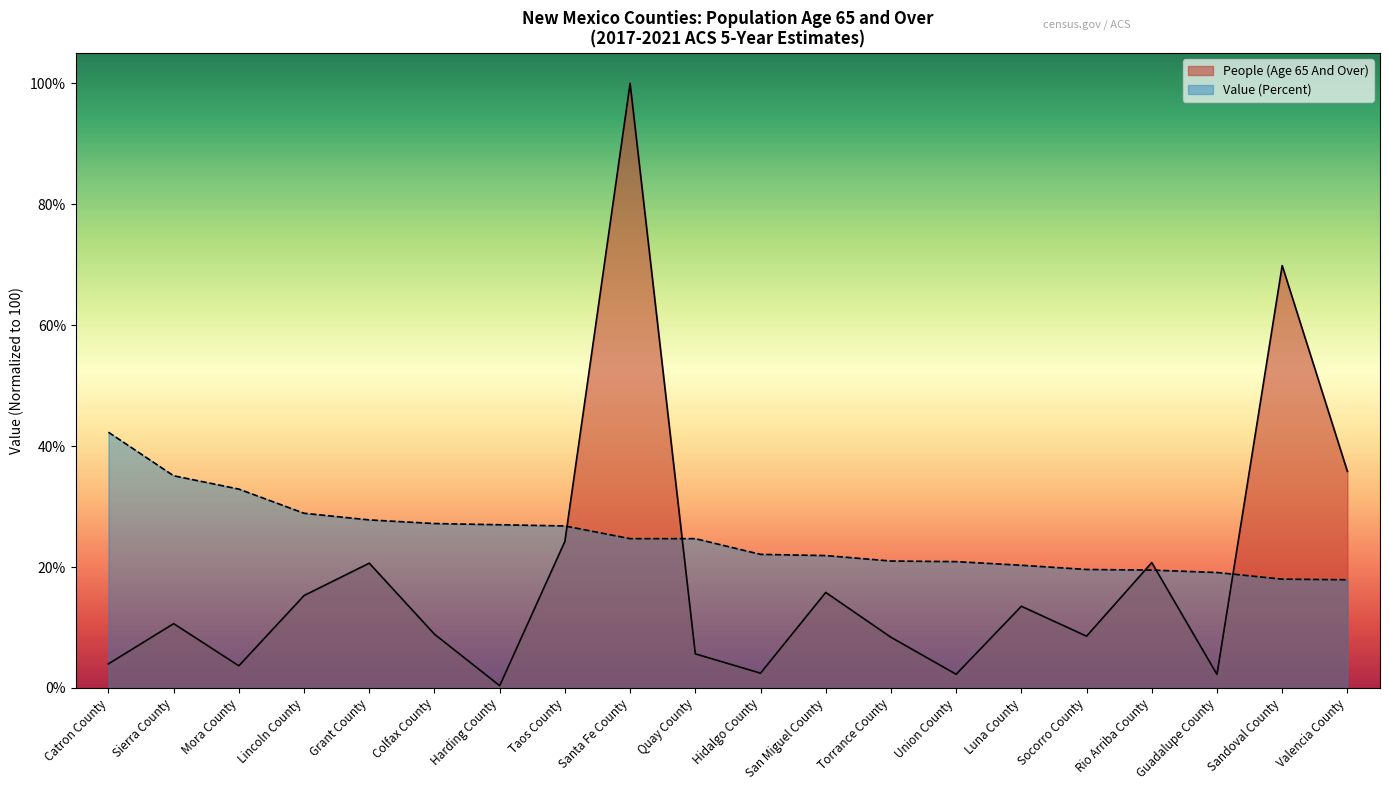

How many distinct data groups are displayed?

2